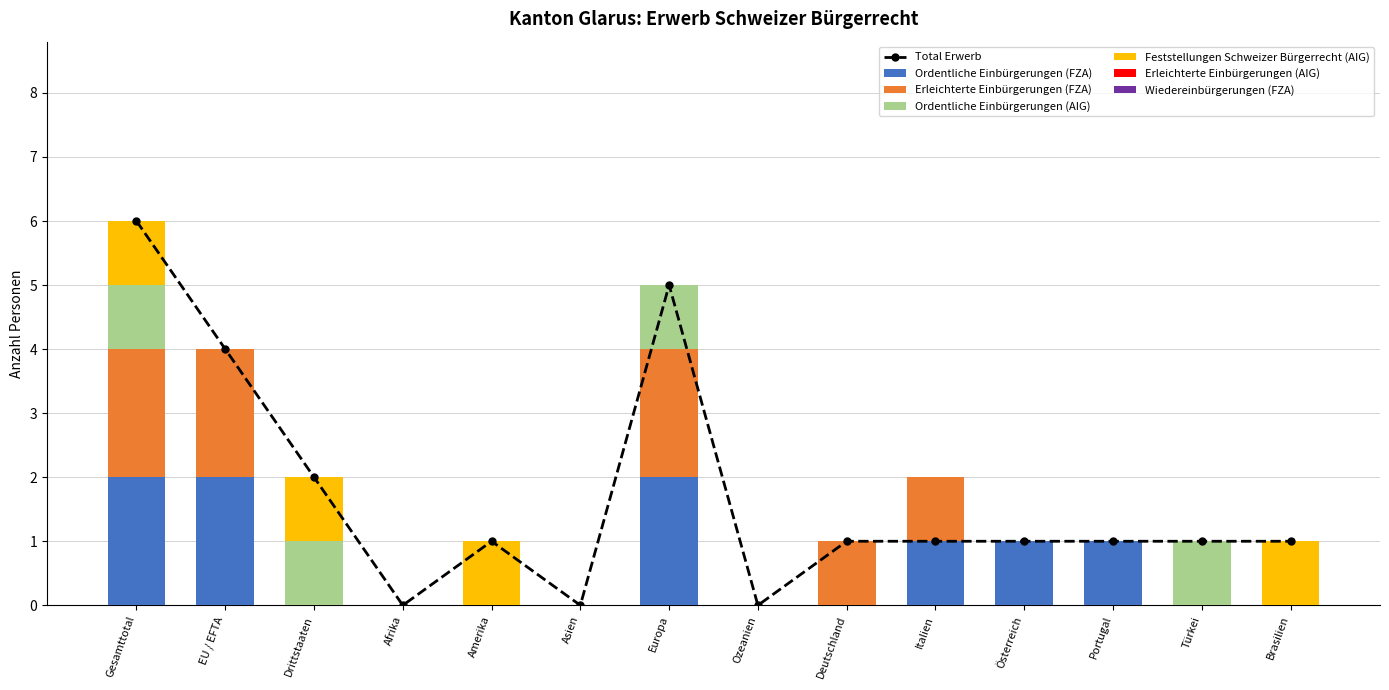

The Ordentliche Einbürgerungen (FZA) series shows 0 at Türkei. True or false?

True